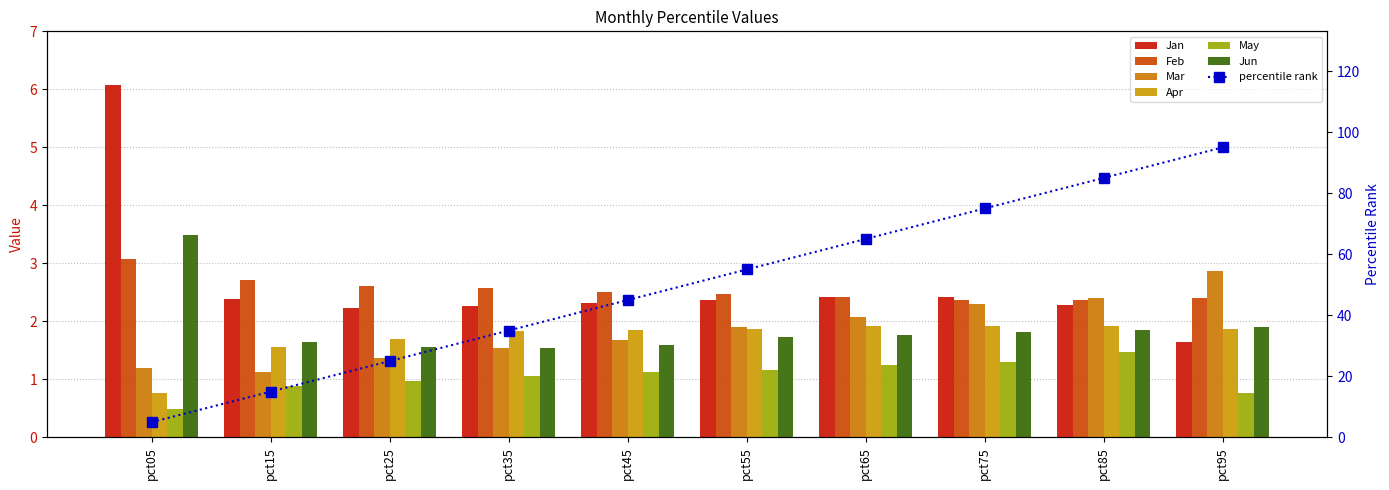

At how many categories does at least one series exceed 2?

10